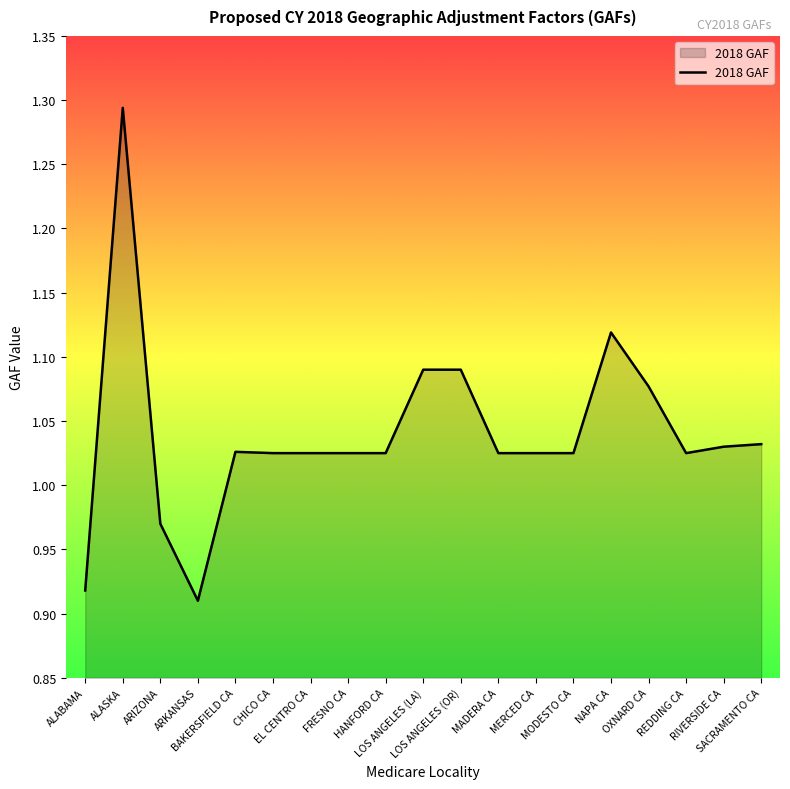

What is the difference between the maximum and minimum values?

0.4